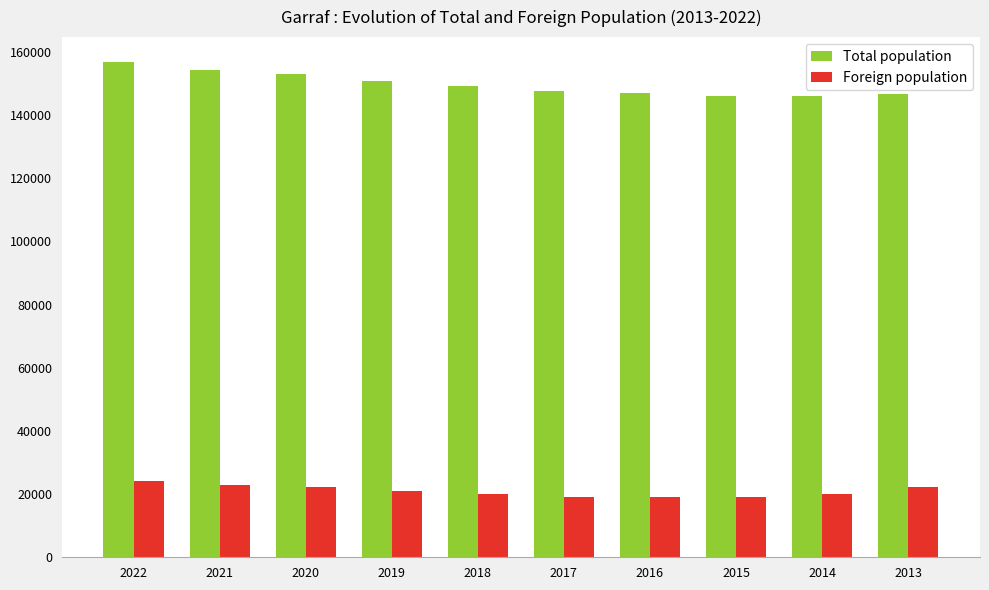

What is the highest value of the Foreign population series?

24077